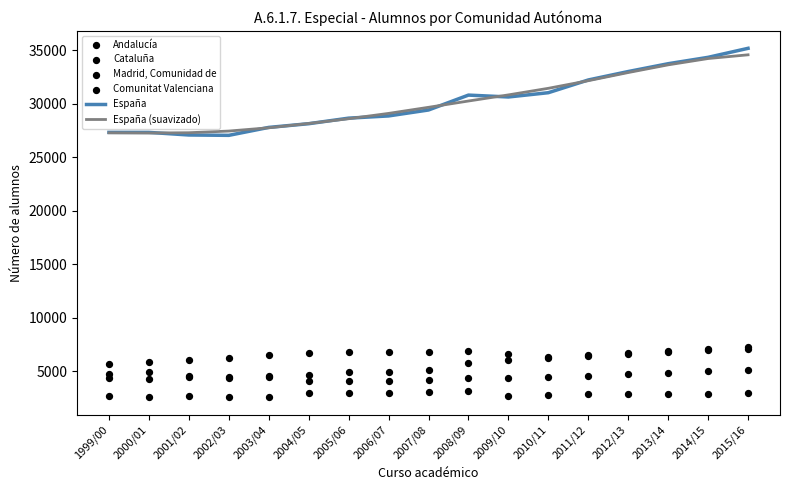

Which series has the largest Y range (max minus min)?

España